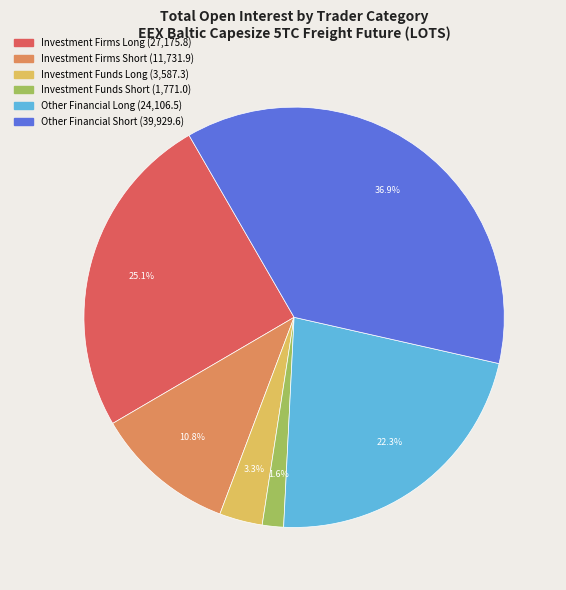

Count the number of slices in the pie.

6